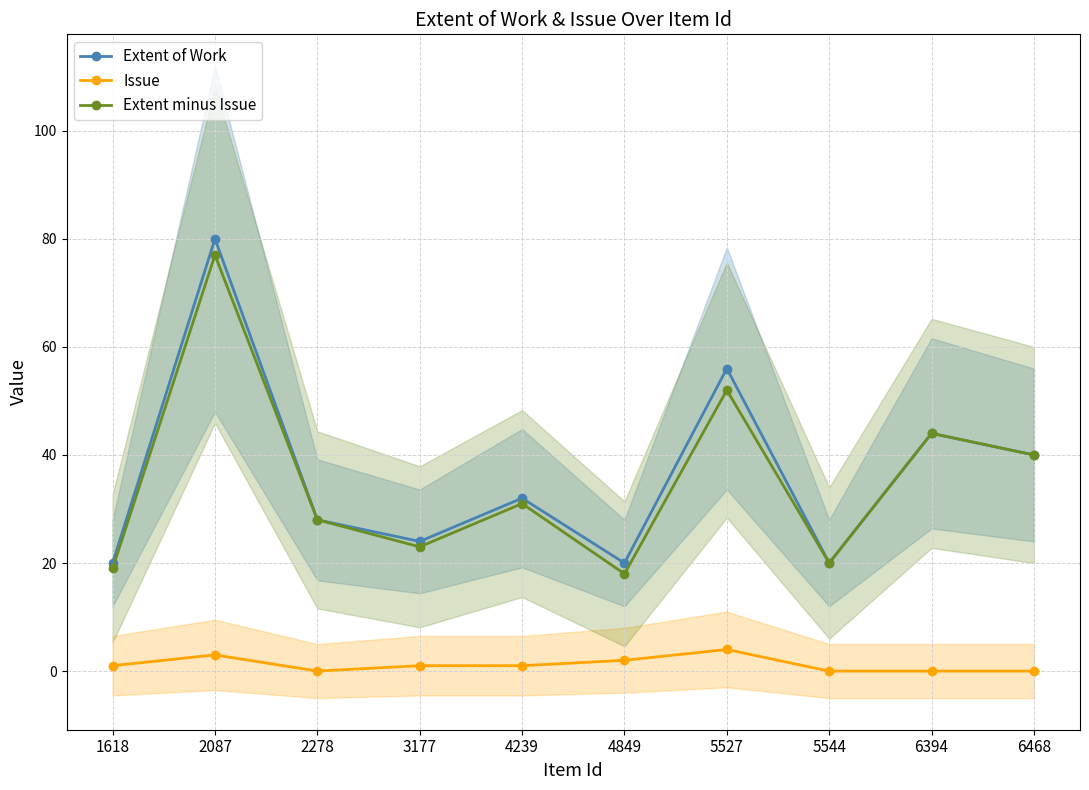

The Extent minus Issue series shows 126 at 2087. True or false?

False